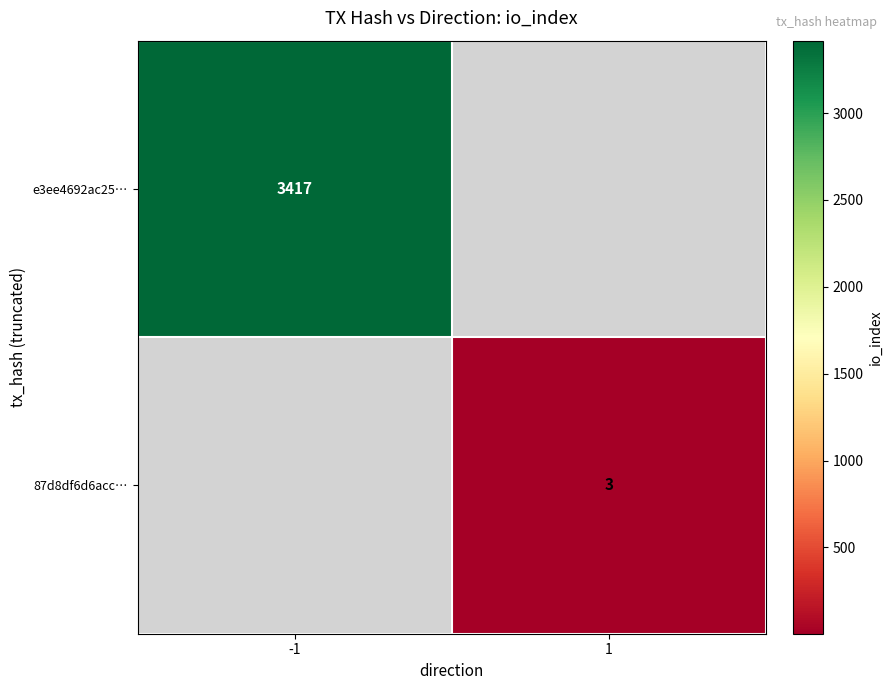

Is it true that e3ee4692ac25… equals 3417 at -1?

True